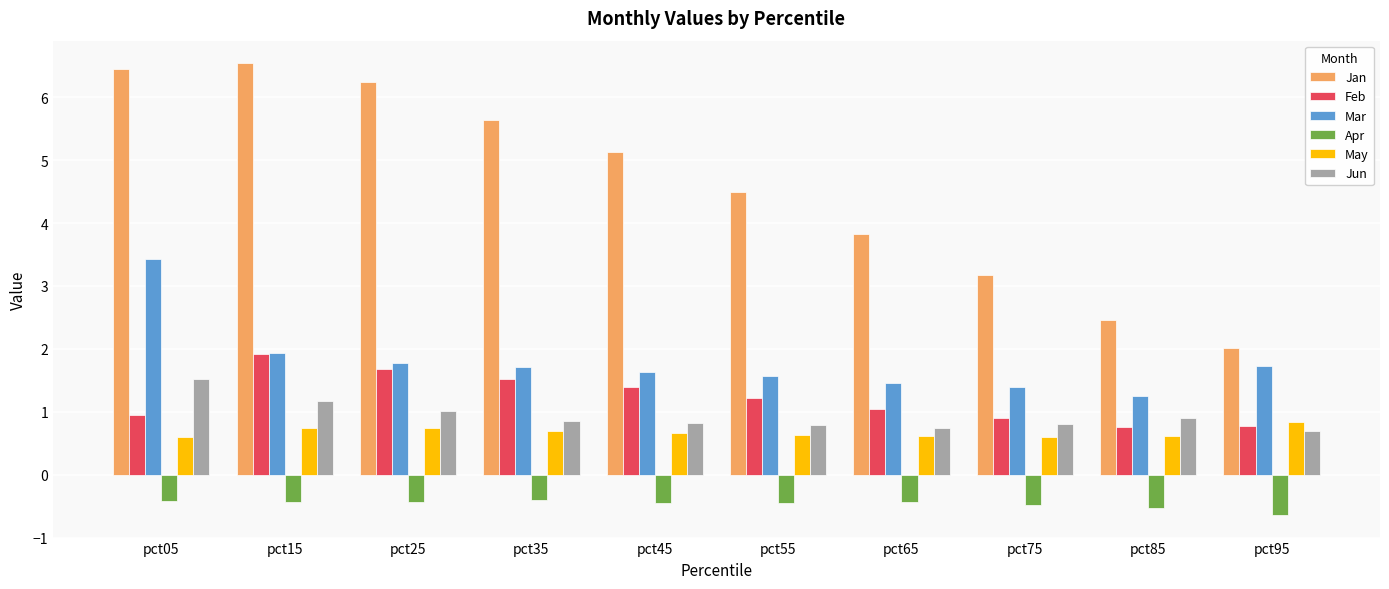

How many groups of bars are there?

10